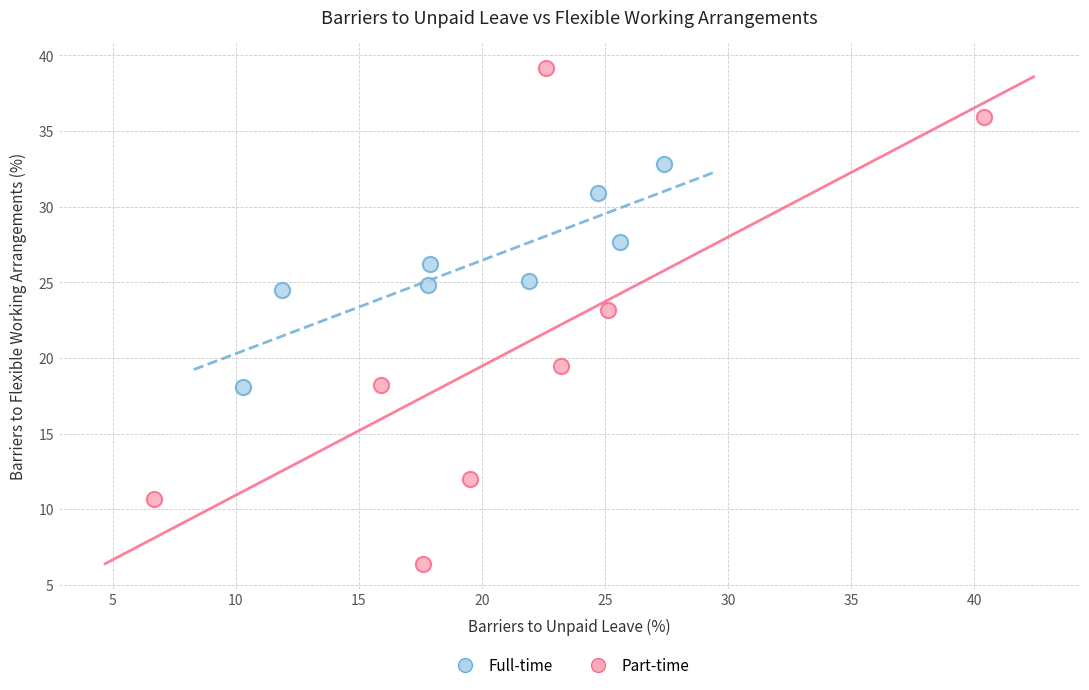

What are all the series names shown in the legend?

Full-time, Part-time